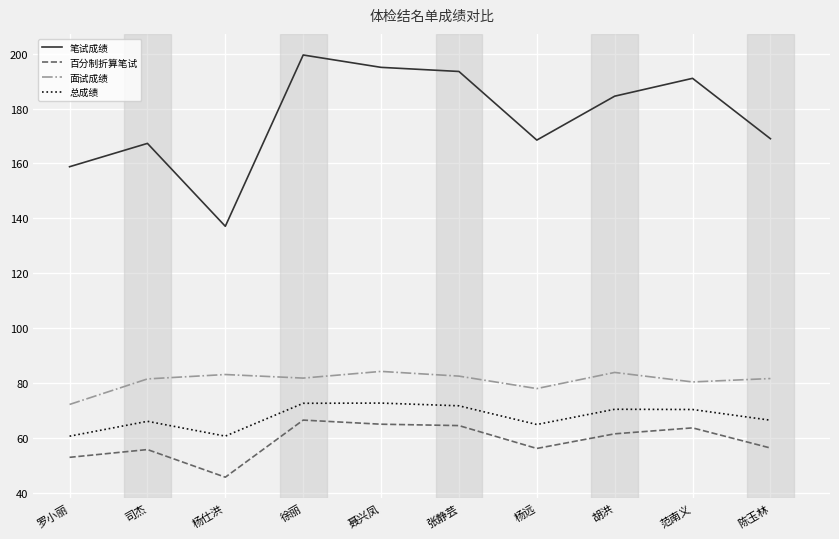

Is the value of 笔试成绩 at 聂兴凤 greater than the value of 面试成绩 at 司杰?

Yes